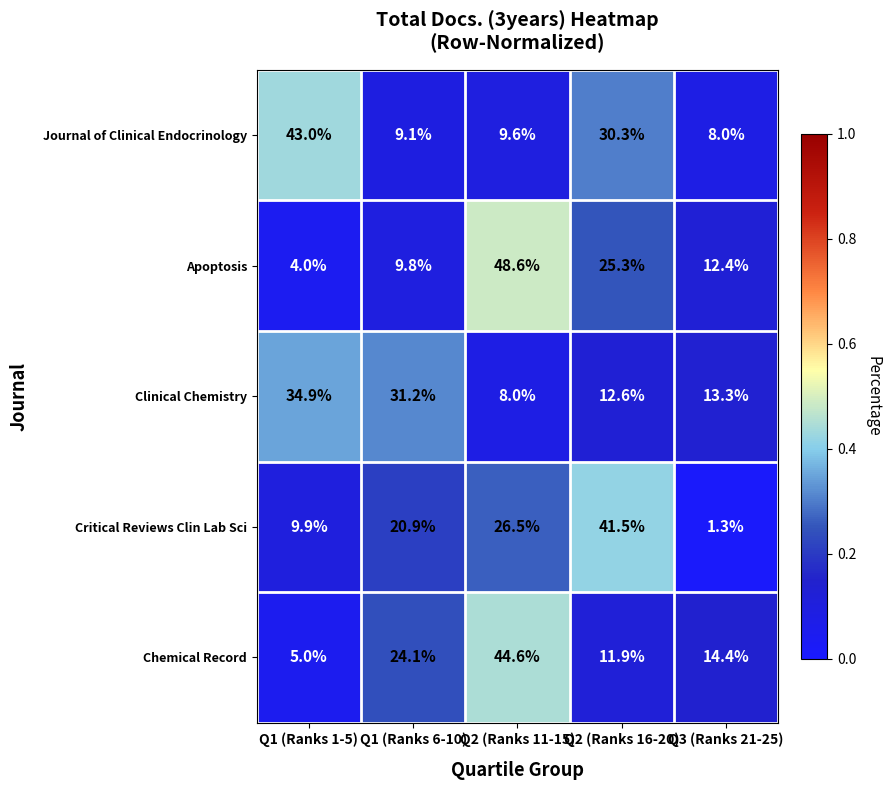

The value of Journal of Clinical Endocrinology at Q1 (Ranks 1-5) is 43.0. True or false?

True